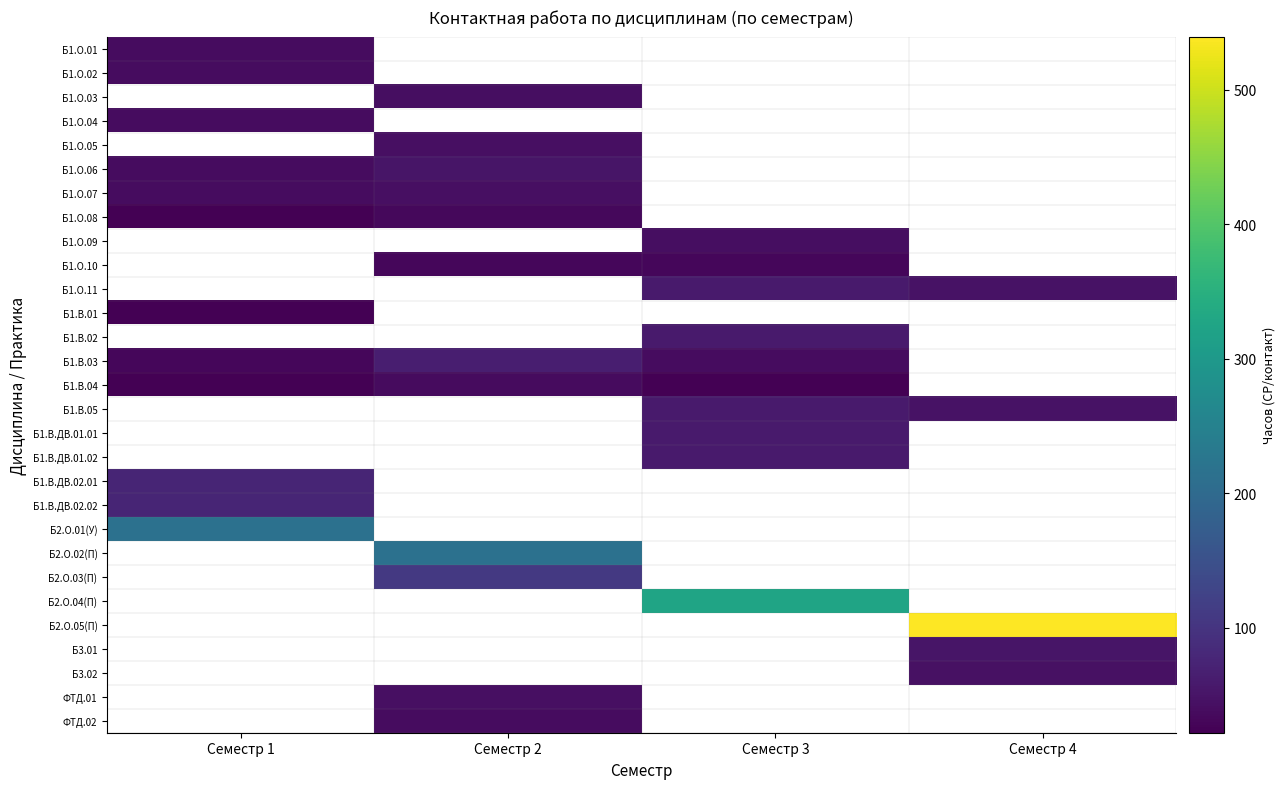

True or false: ФТД.01 has a value of 14.0 at Семестр 2.

False